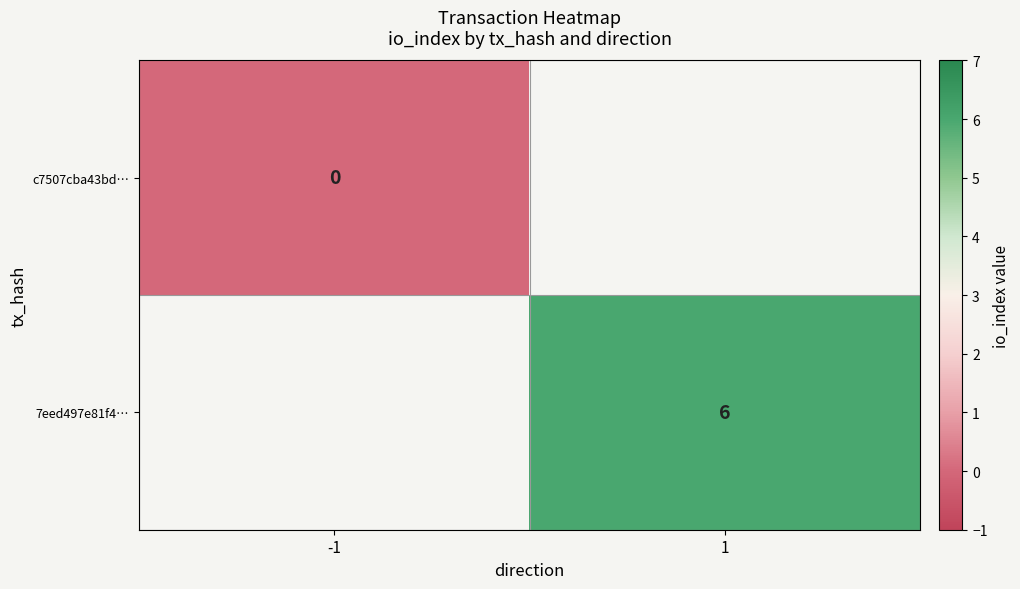

The value of 7eed497e81f4… at 1 is 3. True or false?

False